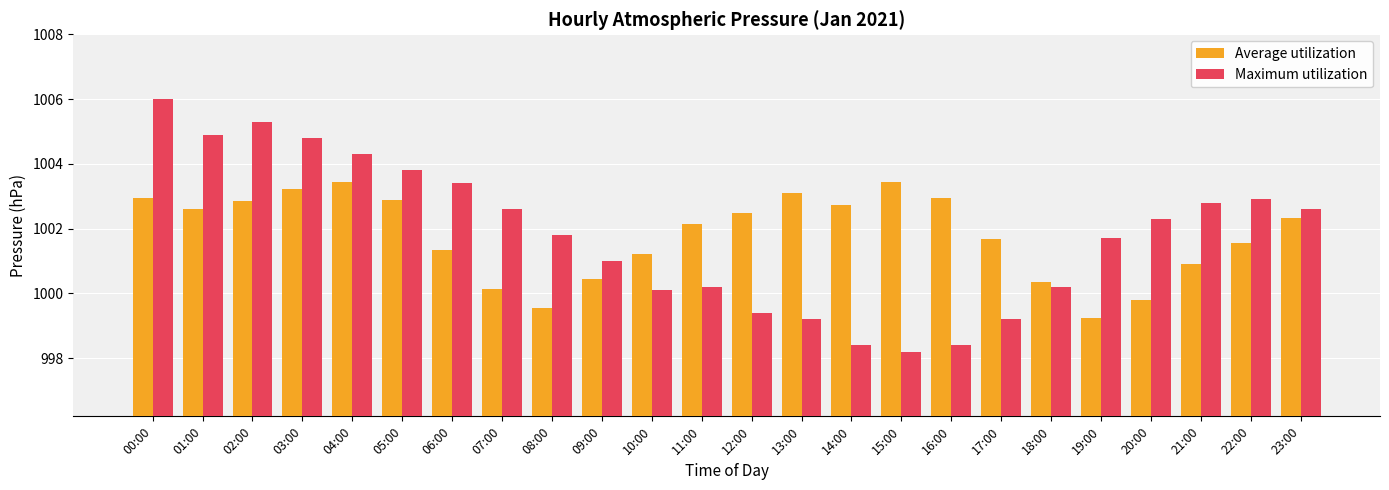

At 15:00, list the series in order from smallest to largest.

Maximum utilization, Average utilization